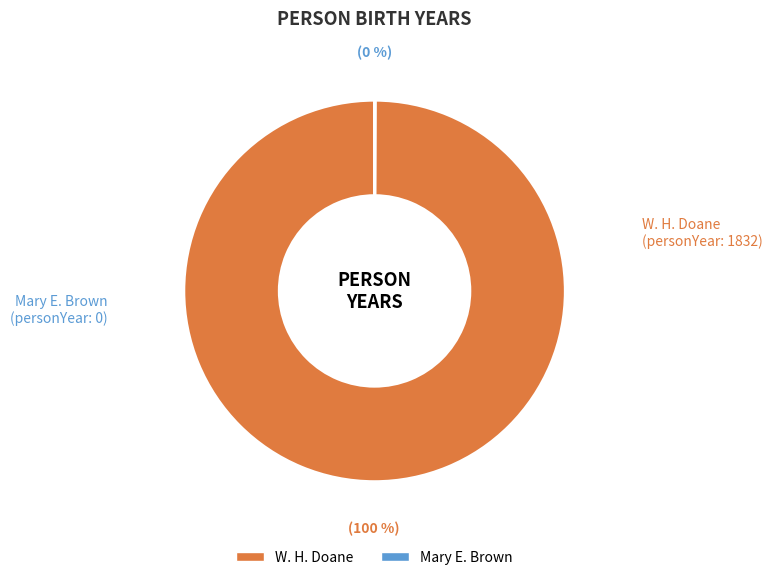

Is there any slice that represents more than half of the pie?

Yes